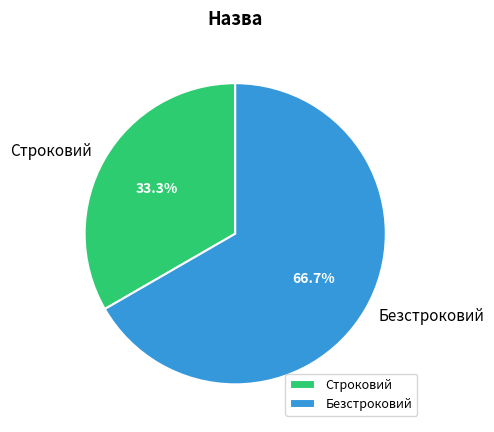

What is the ratio of the value at Строковий to the value at Безстроковий?

0.5